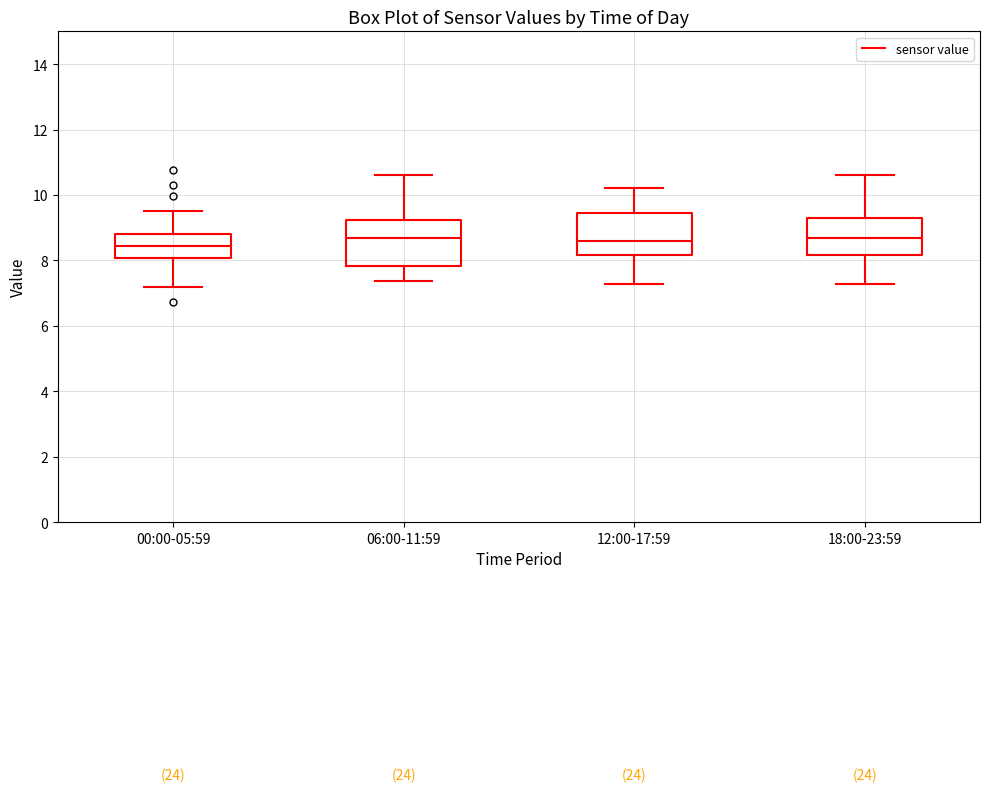

Reading left to right, read every box against the y-axis: the position of its median line, the range the box covers, and the ends of its whiskers. The values are not printed on the chart, so give them approximately, as read against the axis.

00:00-05:59: median 8.4, box 8.0 to 8.8, whiskers 7.2 to 9.6
06:00-11:59: median 8.6, box 7.8 to 9.2, whiskers 7.4 to 10.6
12:00-17:59: median 8.6, box 8.2 to 9.4, whiskers 7.2 to 10.2
18:00-23:59: median 8.6, box 8.2 to 9.2, whiskers 7.2 to 10.6